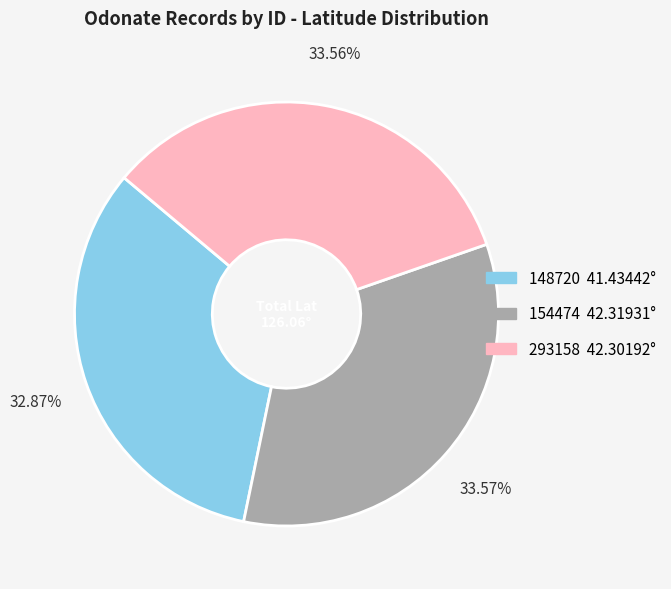

The 148720 slice represents 40% of the pie. True or false?

False